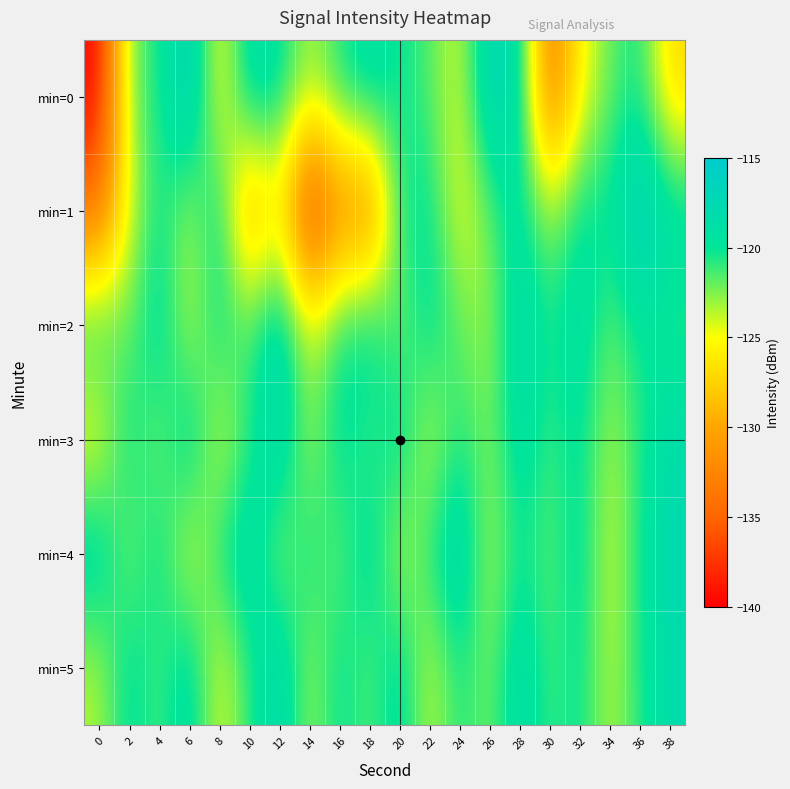

Which series has the widest spread of values?

min=0